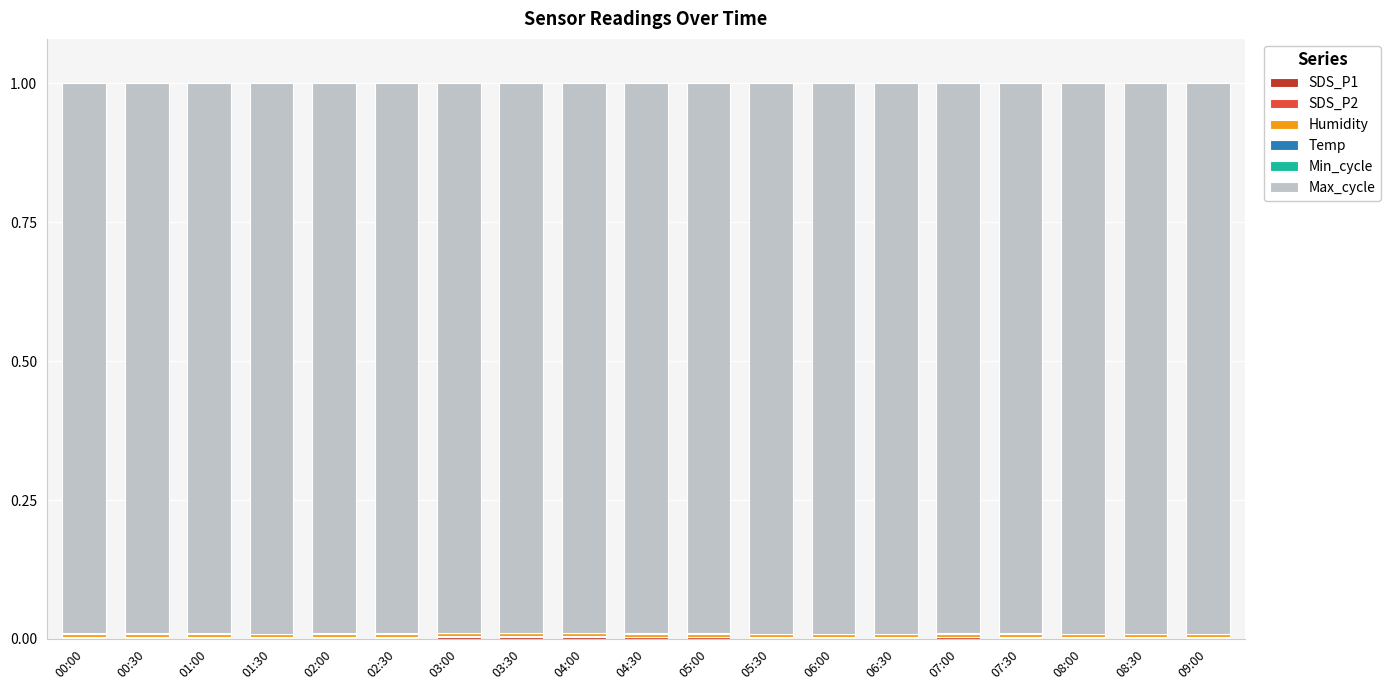

At which label is Temp closest to 0?

03:00